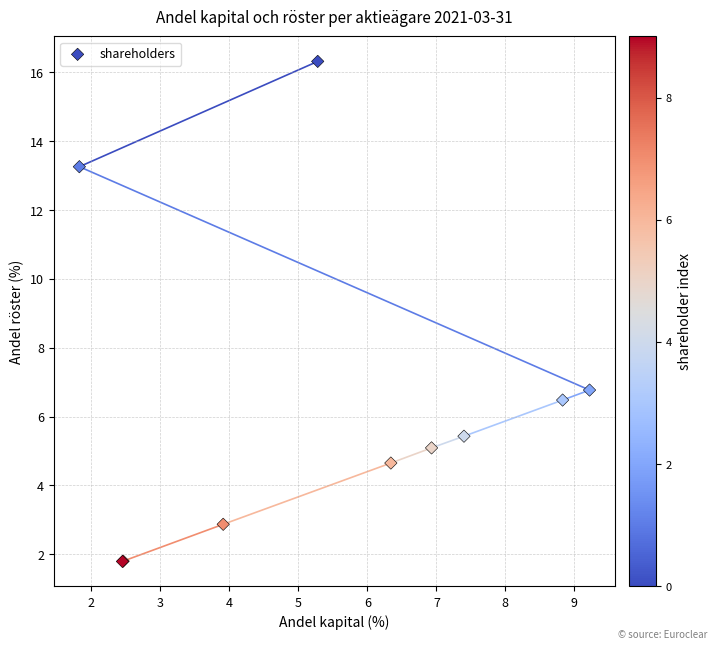

What Y value in the scatter plot is closest to 9?

6.8